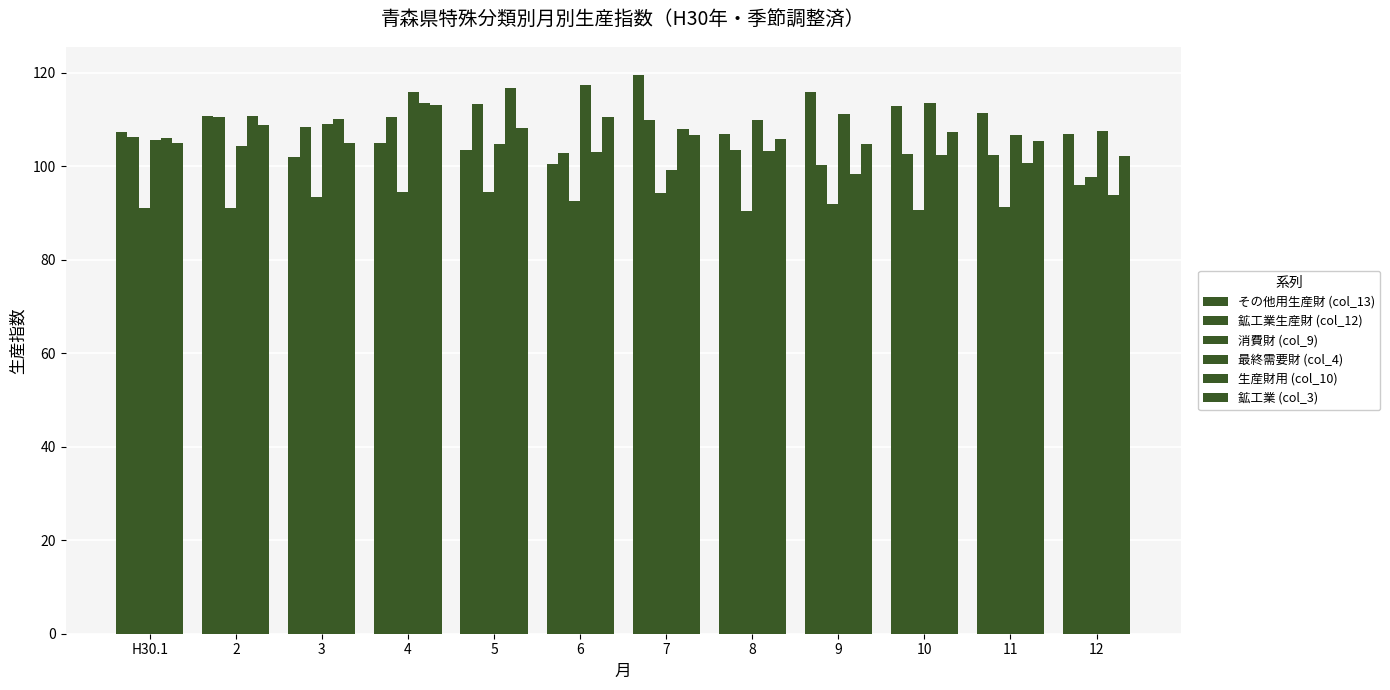

Which has a higher value, 4 or 12?

12